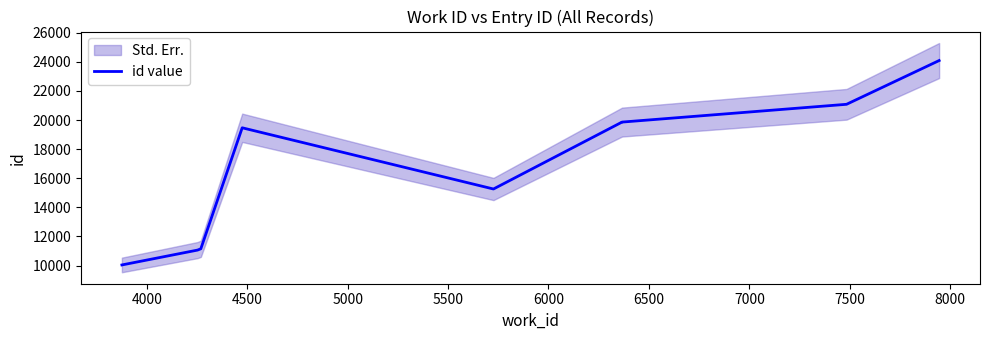

What is the maximum value shown in the chart?

24087